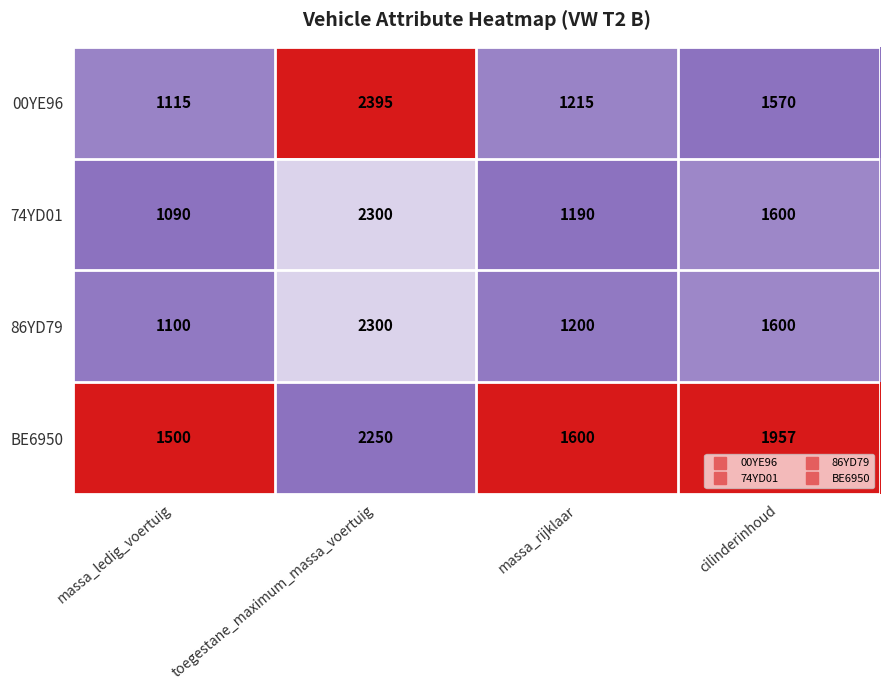

Is it true that 74YD01 equals 507 at massa_ledig_voertuig?

False